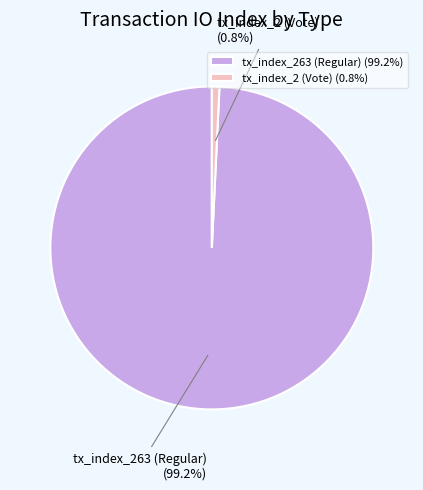

What percentage do tx_index_263 (Regular) and tx_index_2 (Vote) together represent?

100.0%